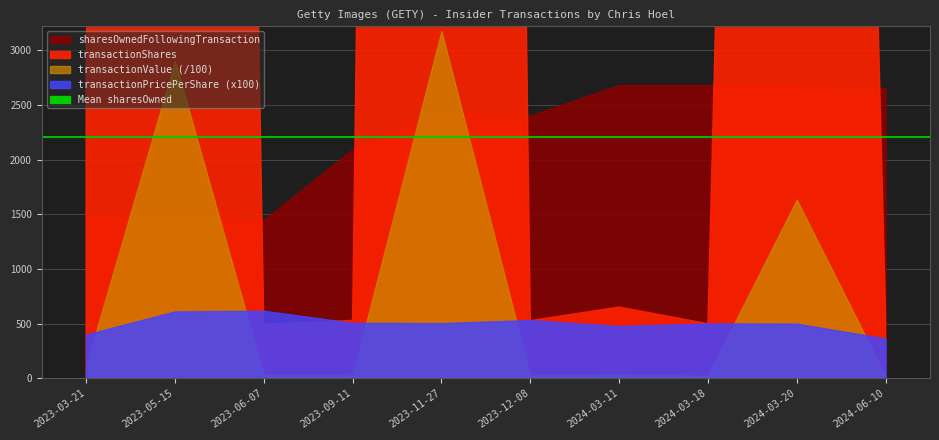

True or false: transactionValue and transactionShares cross at least once.

False